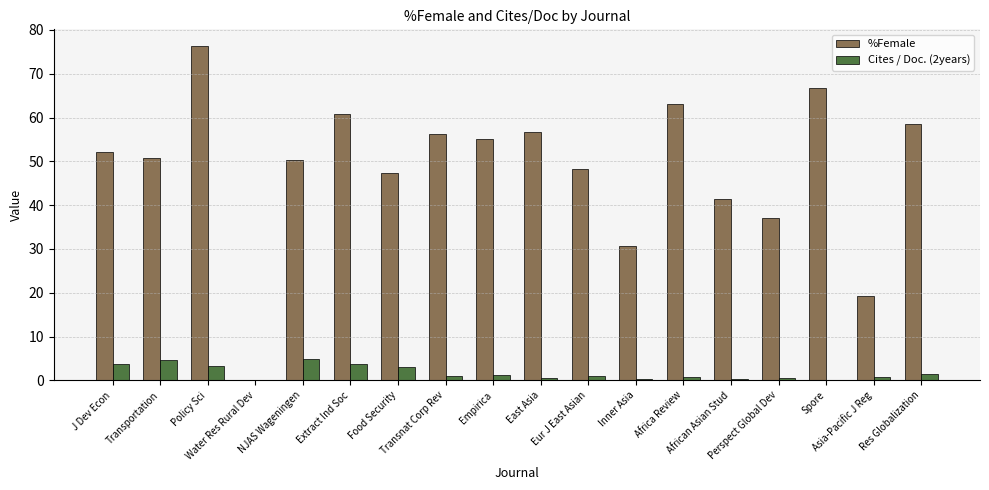

Is it true that %Female equals 50.7 at Transportation?

True